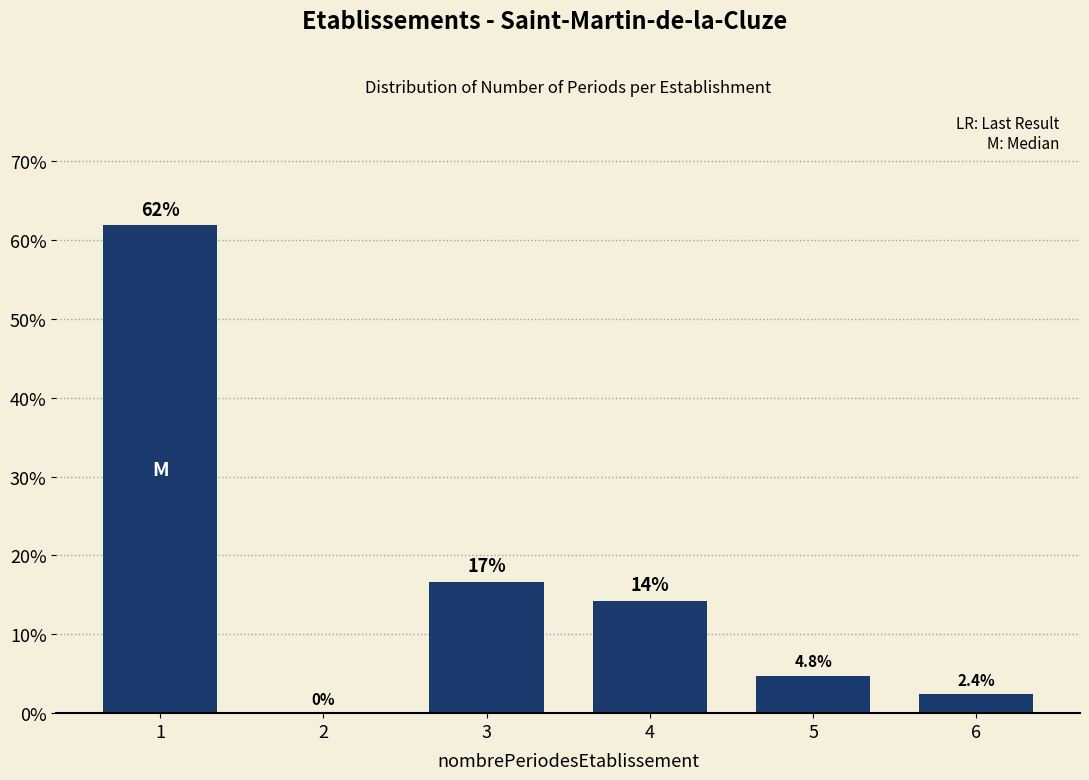

Reading left to right, list all the values displayed in this chart.

1=61.9	2=0.0	3=16.7	4=14.3	5=4.8	6=2.4